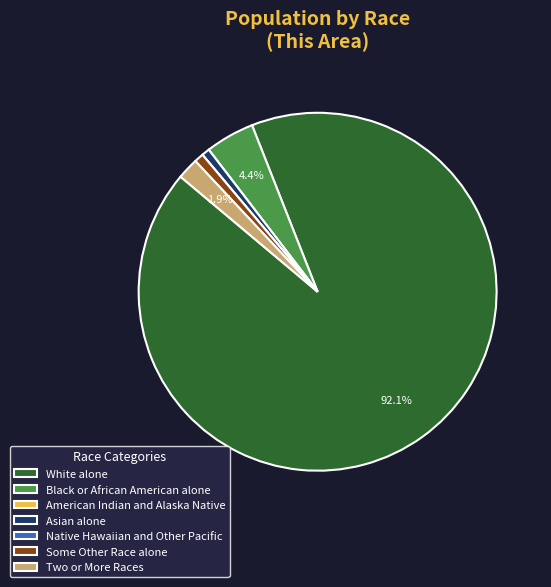

Is White alone the majority of the pie?

Yes